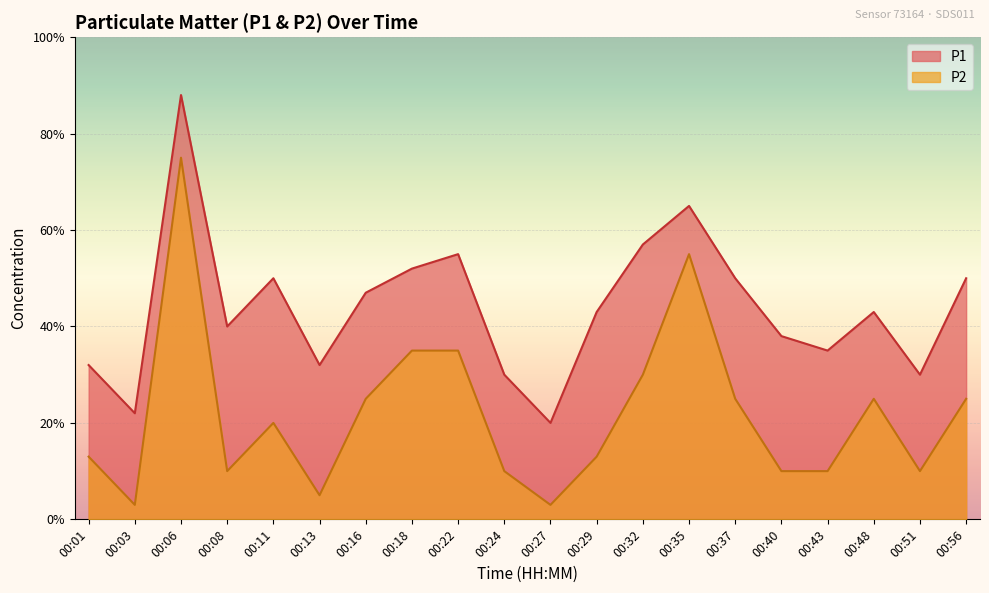

True or false: P1 and P2 cross at least once.

False